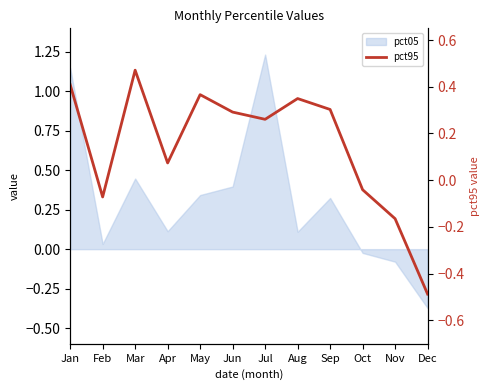

How many negative values are there?

4